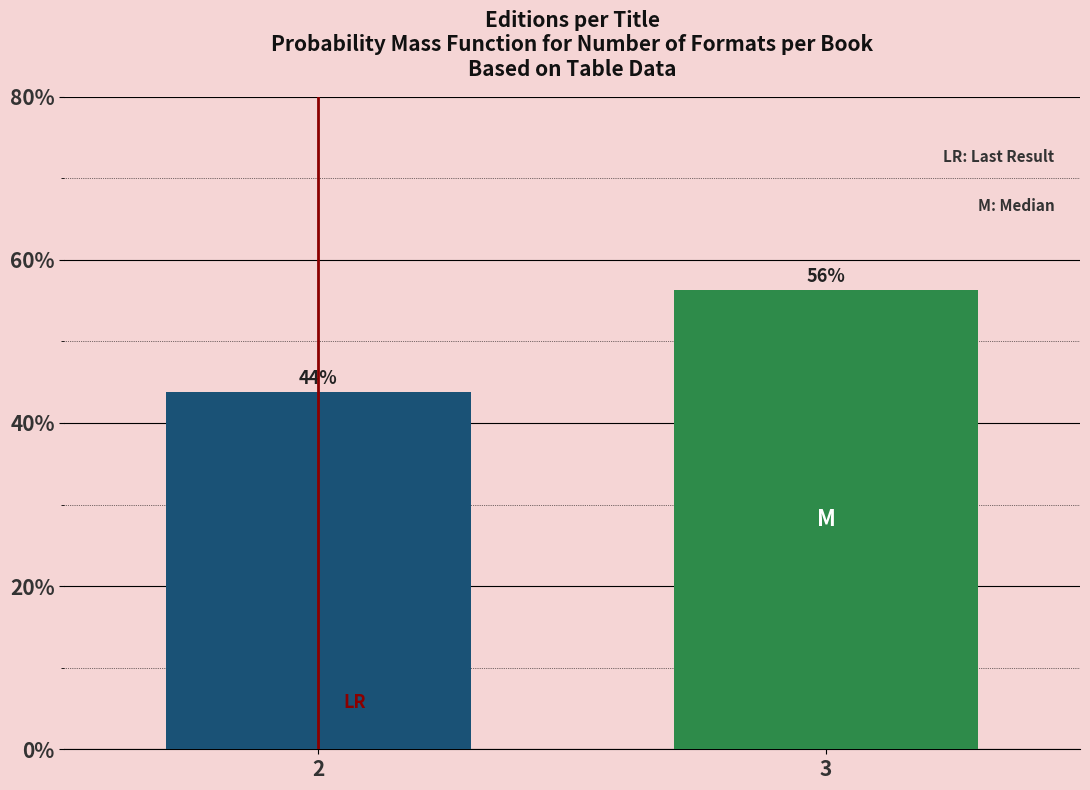

What is the value of the 1st bar from the left?

43.8